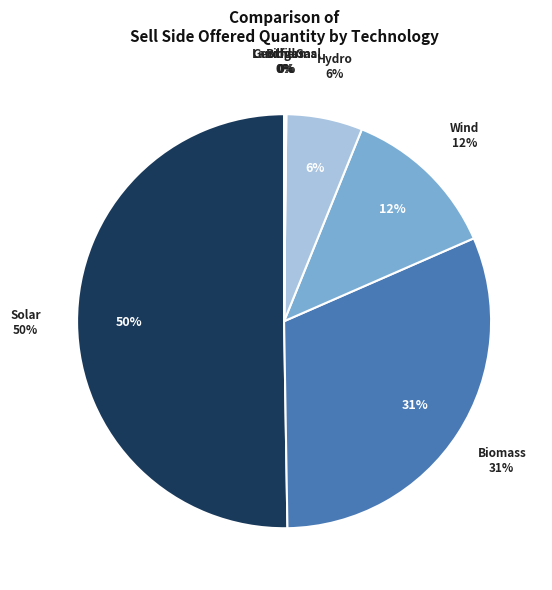

Does Wind PT Feb-24 account for over 50% of the chart?

No